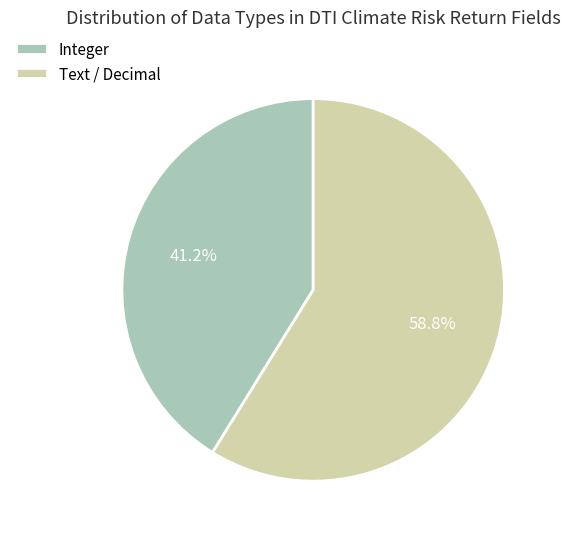

What is the smallest slice in the pie chart?

Integer